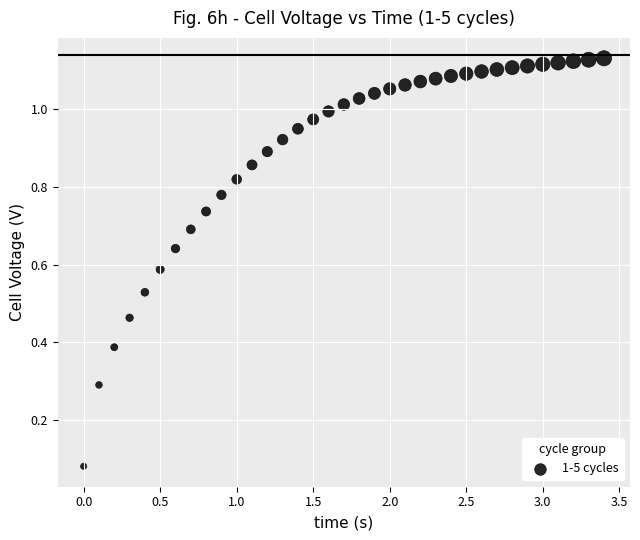

What is the range of X values (max minus min)?

3.4